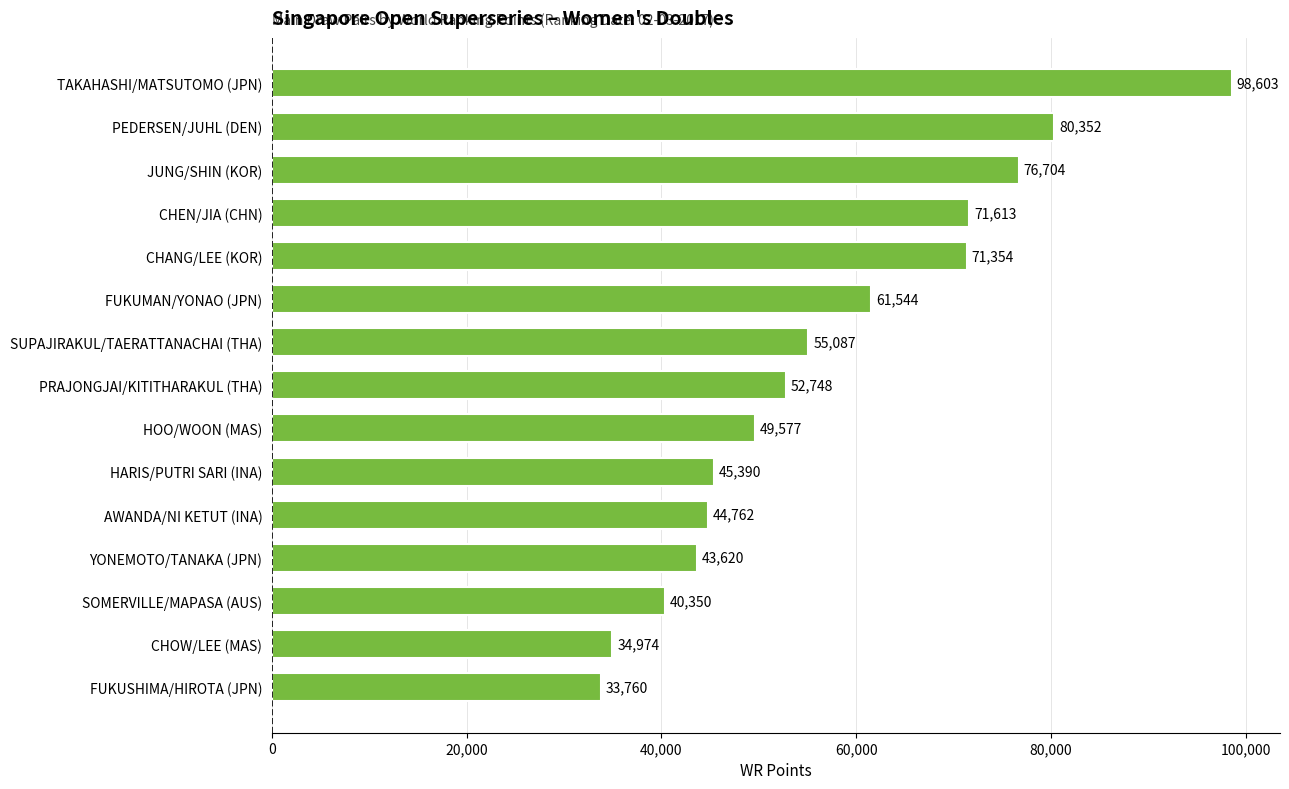

At which label is the value closest to 66181?

FUKUMAN/YONAO (JPN)